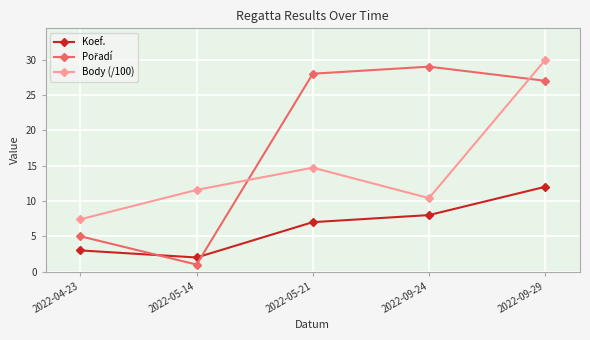

True or false: Koef. has a value of 3.0 at 2022-04-23.

True